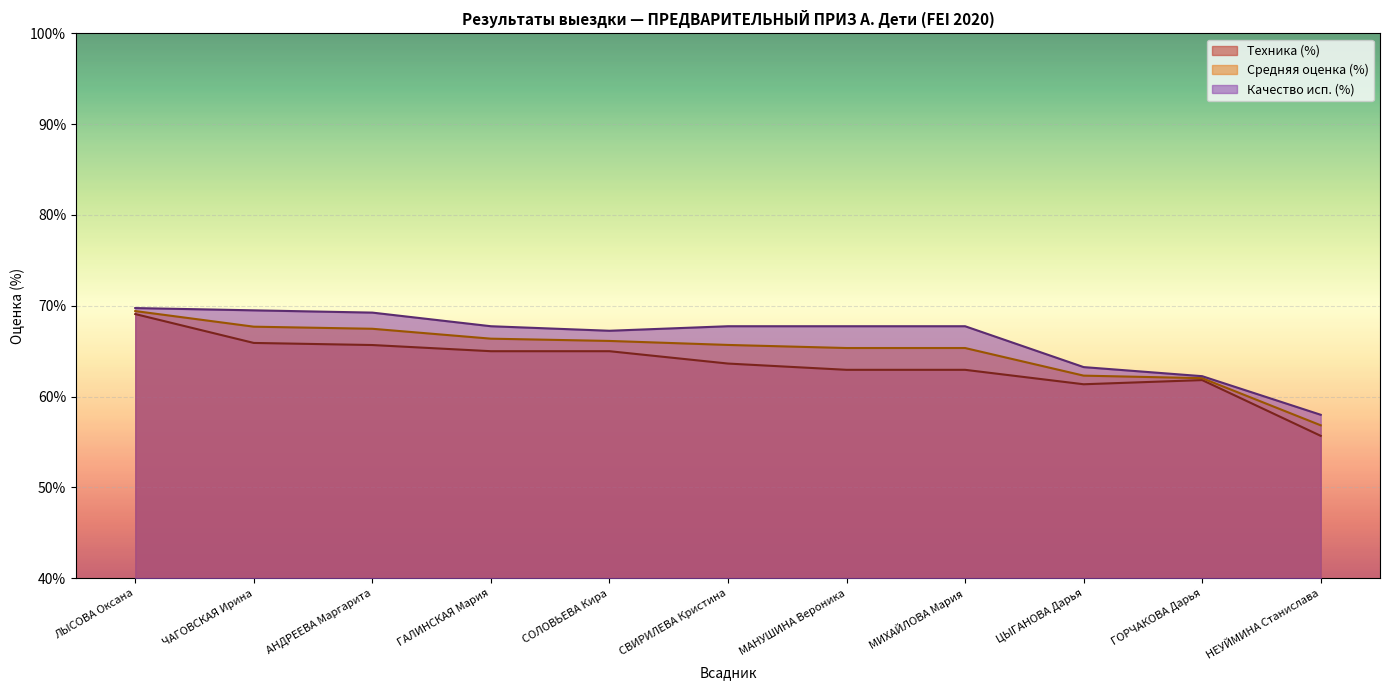

In Техника (%), how many points are lower than both neighbors (excluding endpoints)?

1